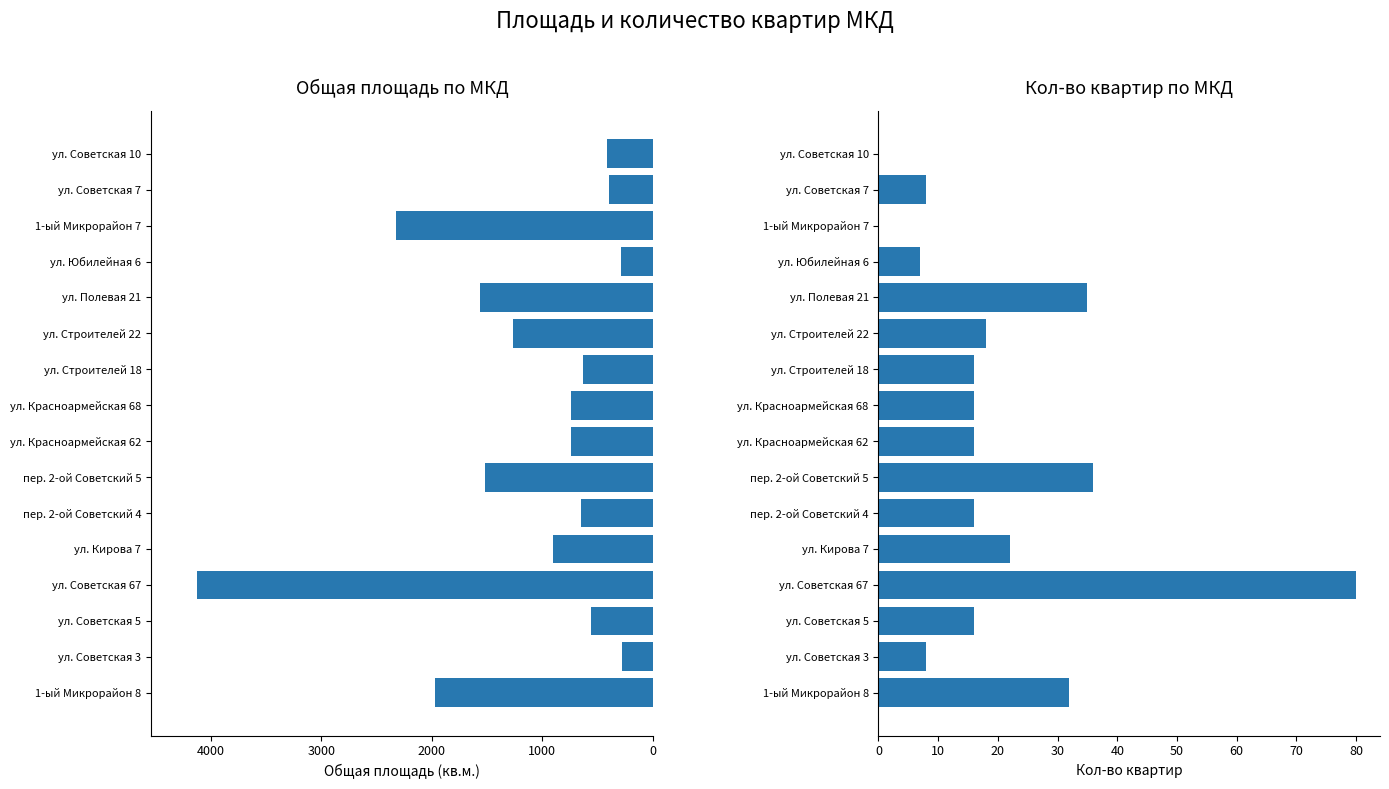

At ул. Полевая 21, list the series in order from largest to smallest.

Общая площадь (кв.м.), Кол-во квартир